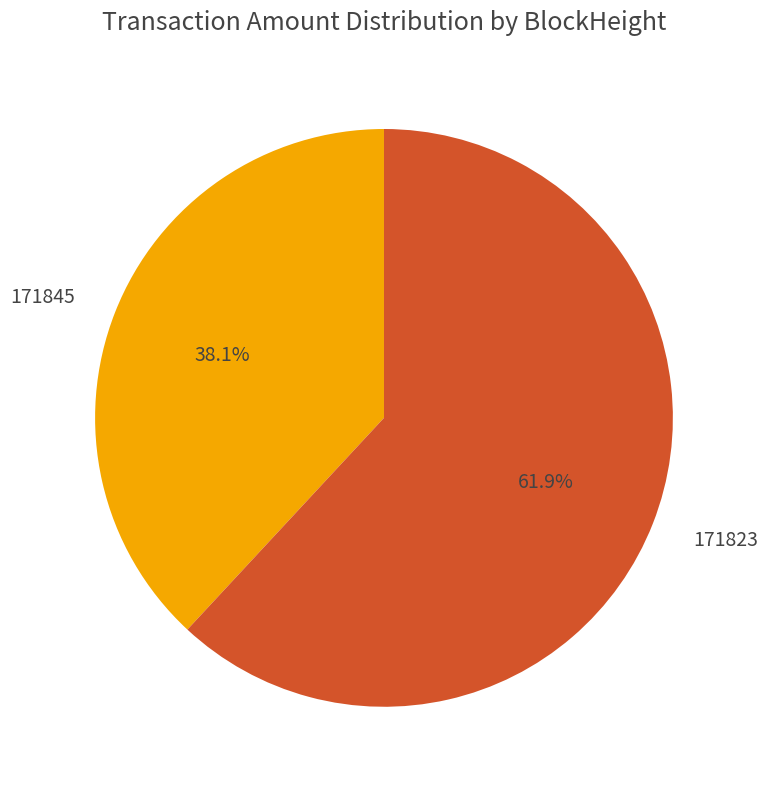

How much of the chart is everything except 171845?

61.9%